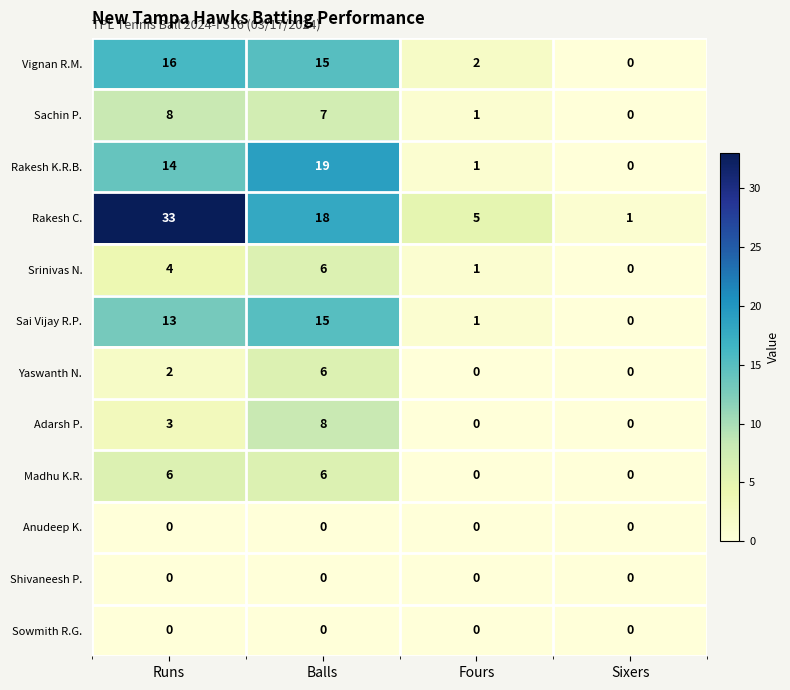

What is the difference between the Srinivas N. values at Sixers and Balls?

6